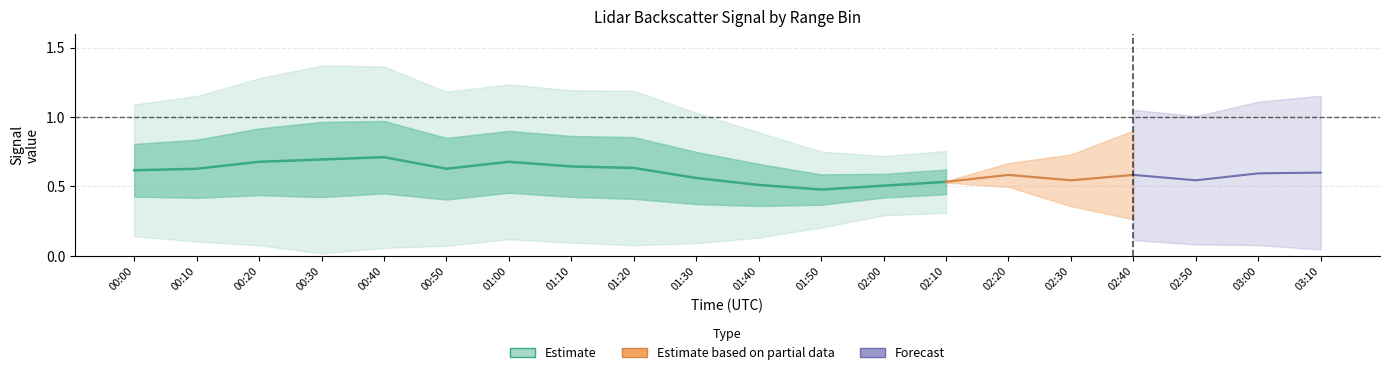

How many data points does each series have?

20